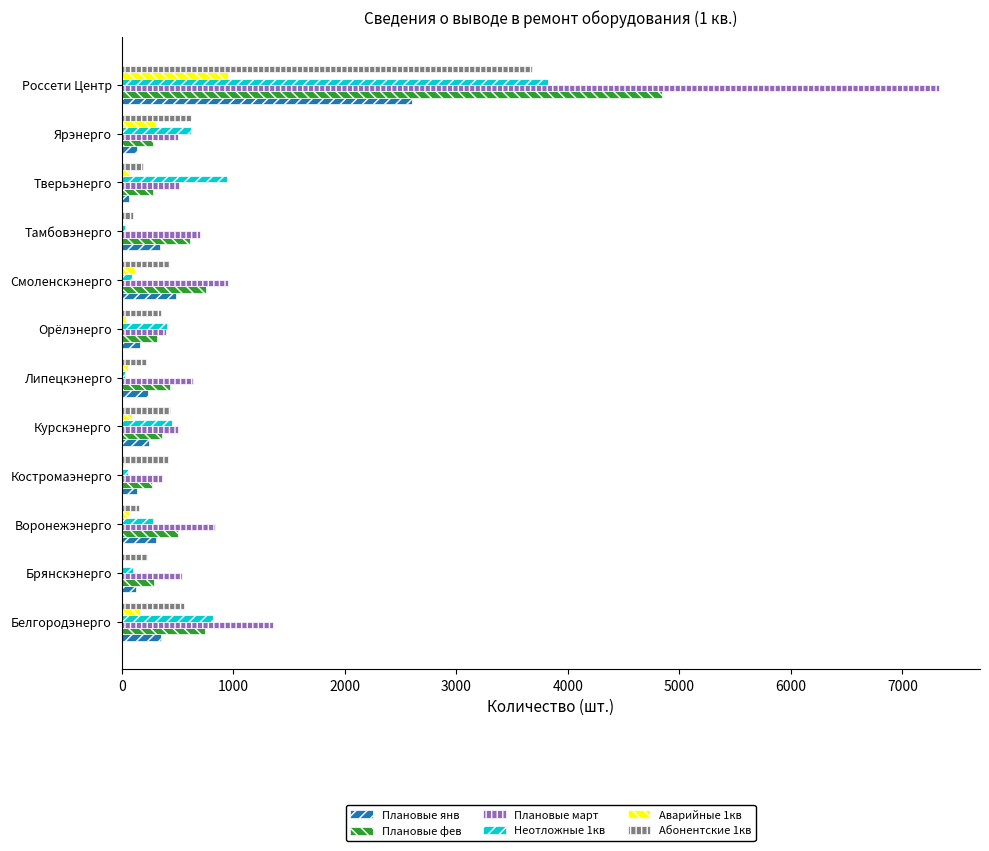

What is the greatest value displayed?

7330